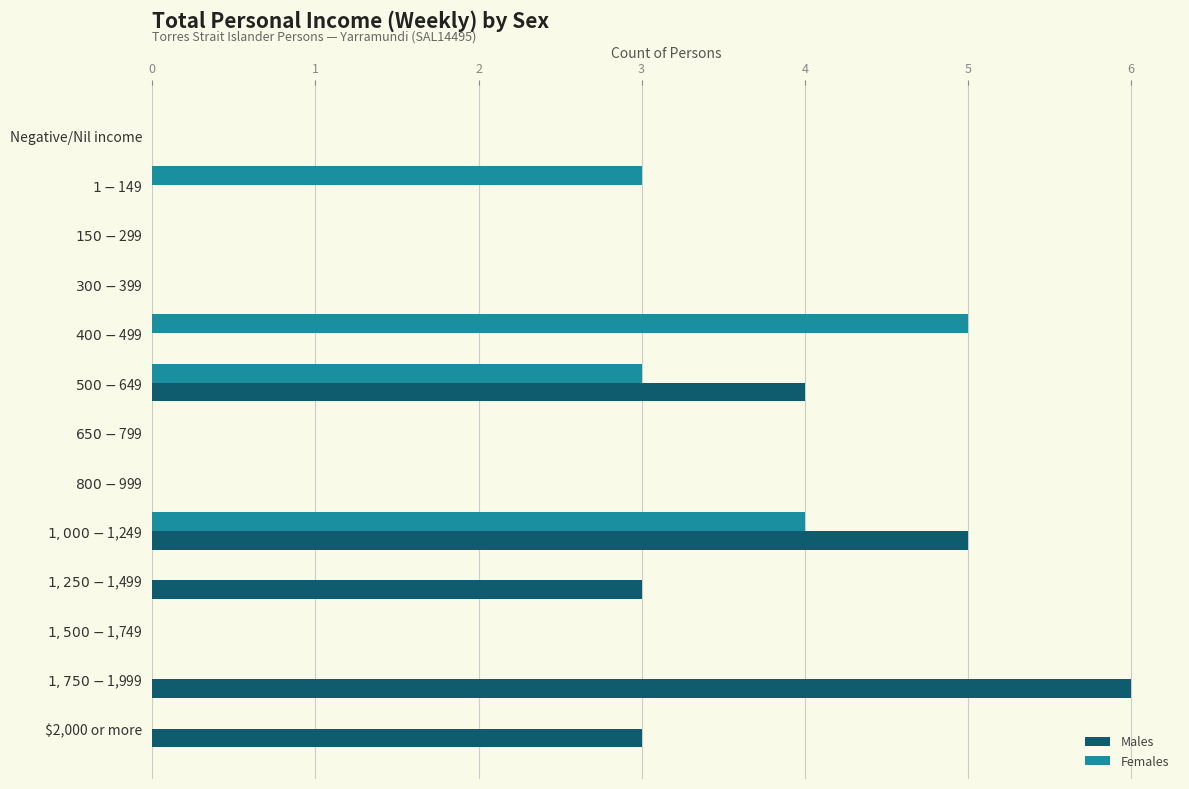

What is the sum of all Females values?

15